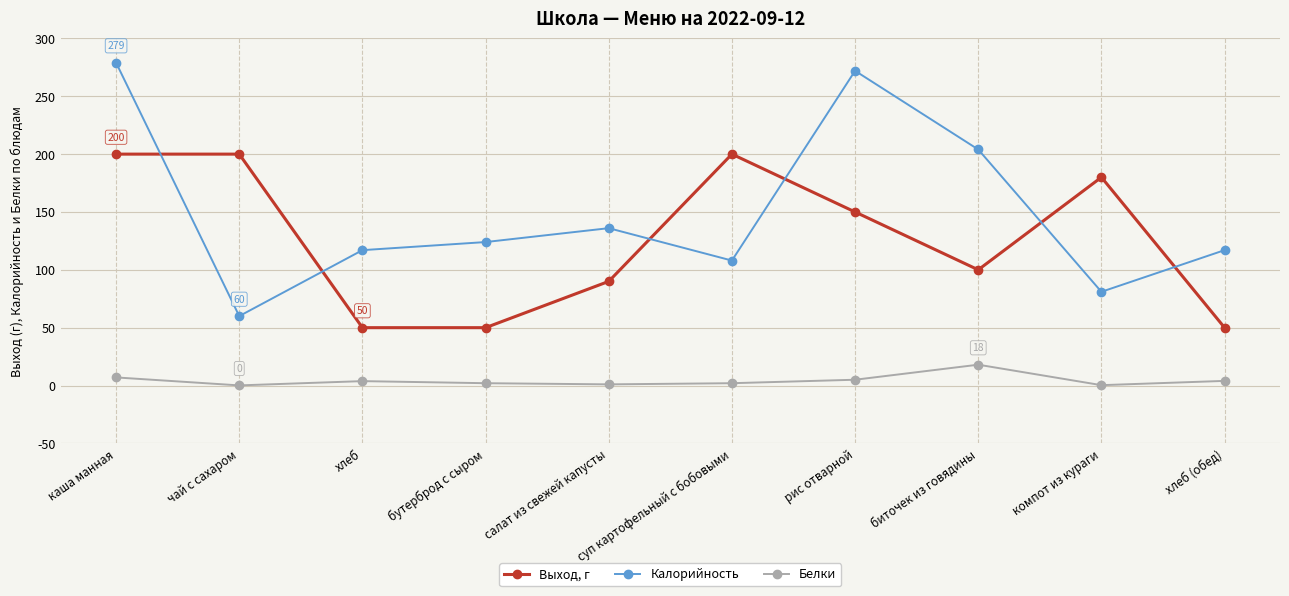

At каша манная, list the series in order from smallest to largest.

Белки, Выход, г, Калорийность